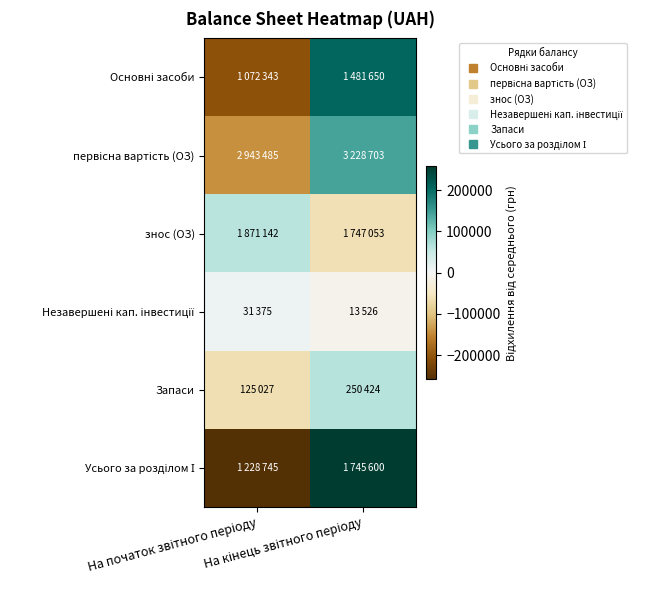

What is the spread (max minus min) of values at На кінець звітного періоду?

320472.0